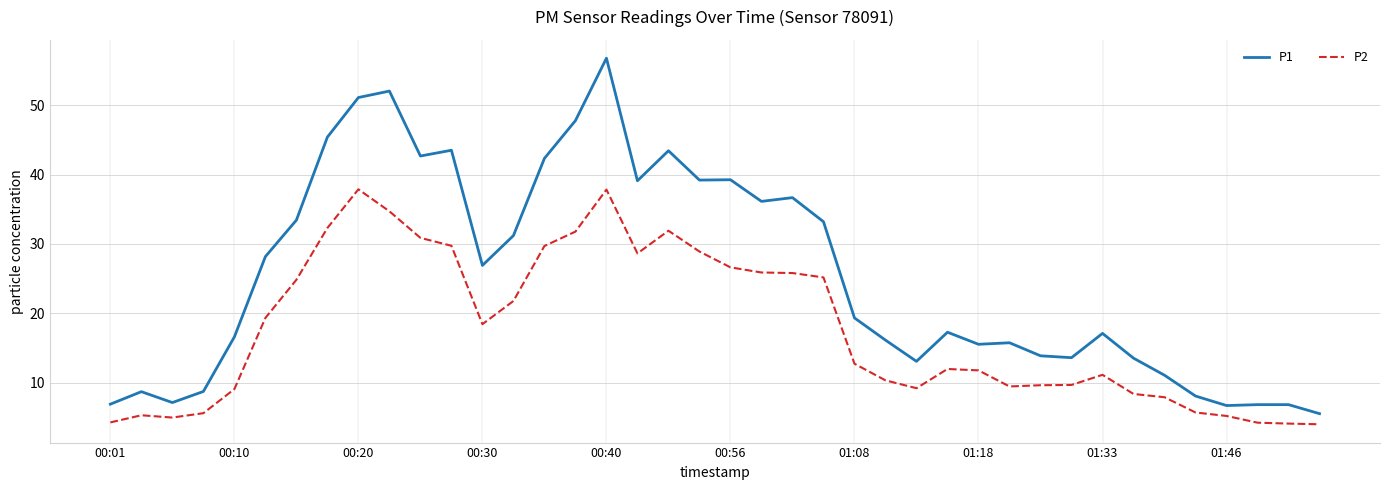

Which series has the largest total across all categories?

P1